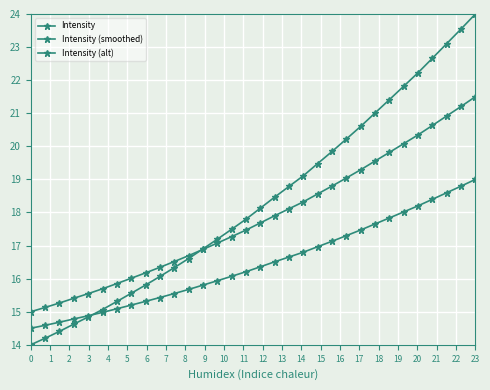

How many lines are shown in the chart?

3